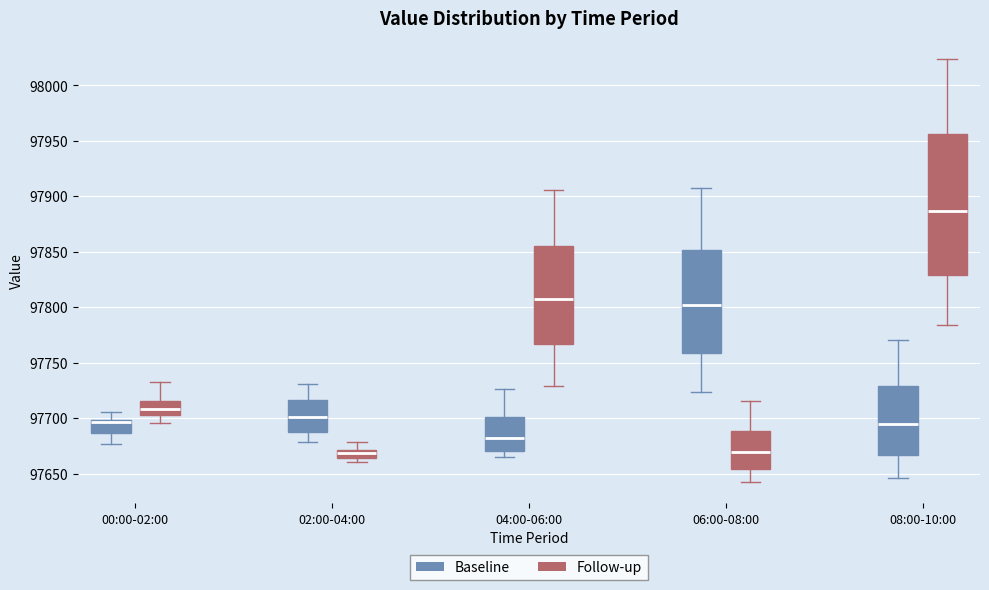

Reading left to right, transcribe this box plot: for each box, give where its median line is, the range the box spans, and where its two whiskers end, as read against the y-axis. The values are not printed on the chart, so give them approximately, as read against the axis.

00:00-02:00 (Baseline): median 97695, box 97685 to 97700, whiskers 97675 to 97705
00:00-02:00 (Follow-up): median 97710, box 97705 to 97715, whiskers 97695 to 97735
02:00-04:00 (Baseline): median 97700, box 97690 to 97715, whiskers 97680 to 97730
02:00-04:00 (Follow-up): median 97670 (inside the box), box 97665 to 97670, whiskers 97660 to 97680
04:00-06:00 (Baseline): median 97680, box 97670 to 97700, whiskers 97665 to 97725
04:00-06:00 (Follow-up): median 97805, box 97765 to 97855, whiskers 97730 to 97905
06:00-08:00 (Baseline): median 97800, box 97760 to 97850, whiskers 97725 to 97910
06:00-08:00 (Follow-up): median 97670, box 97655 to 97690, whiskers 97640 to 97715
08:00-10:00 (Baseline): median 97695, box 97665 to 97730, whiskers 97645 to 97770
08:00-10:00 (Follow-up): median 97885, box 97830 to 97955, whiskers 97785 to 98025